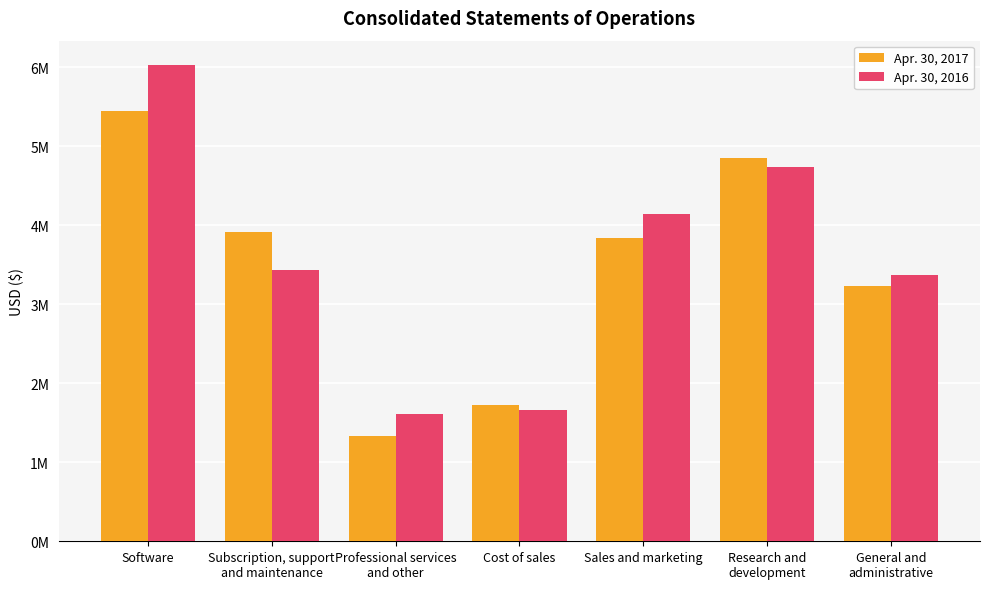

What is the average value of the Apr. 30, 2016 series?

3572075